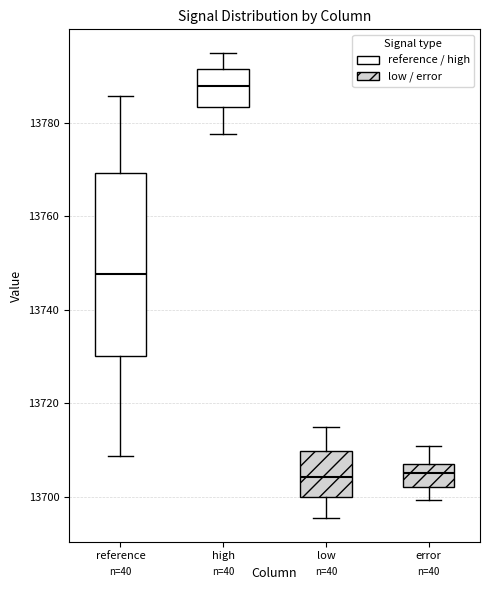

Which box is the tallest, from its lower edge to its upper edge?

reference